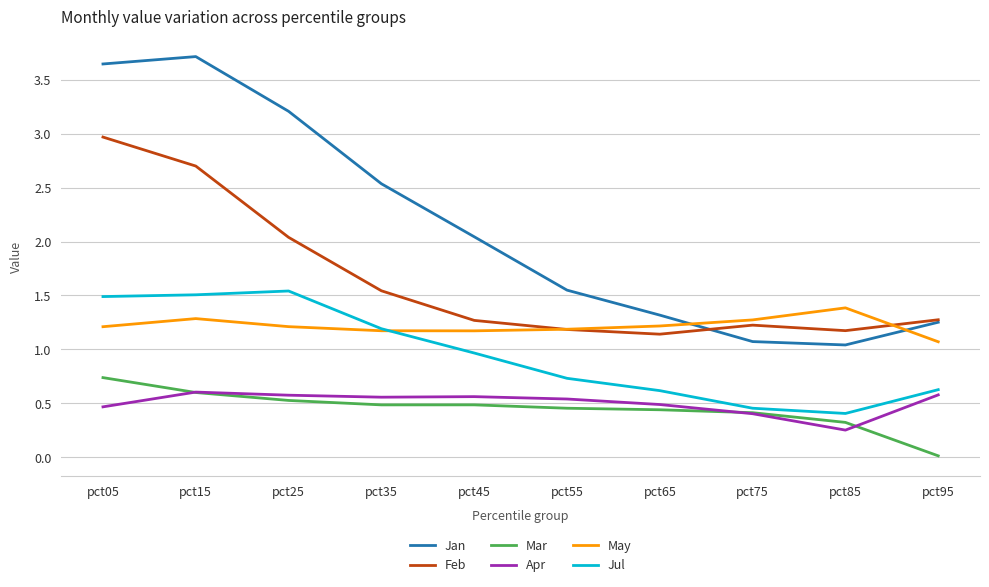

What is the sum of the Feb values at pct55 and pct95?

2.5